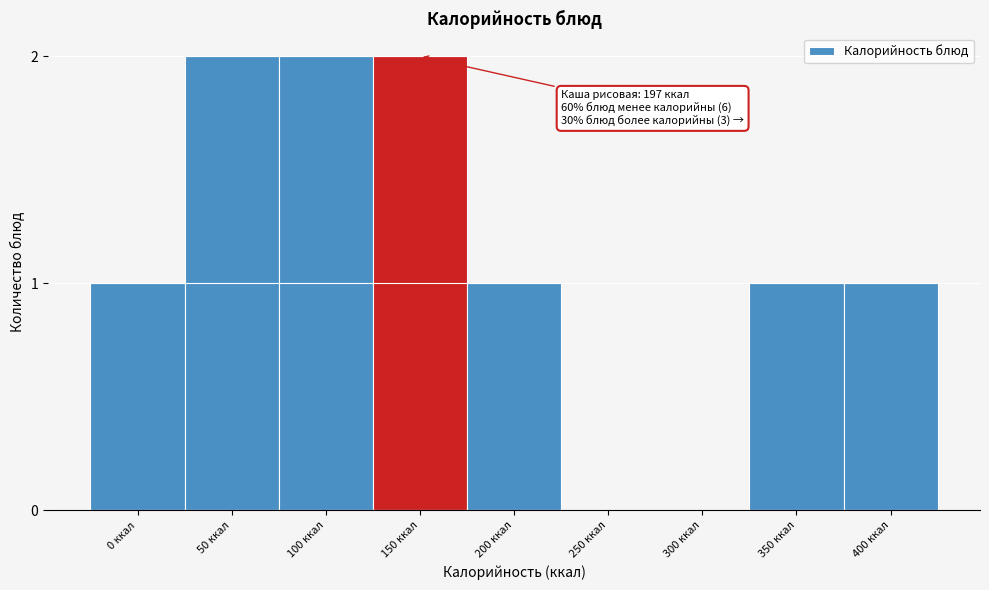

Reading left to right, list all the values displayed in this chart.

0 ккал=1	50 ккал=2	100 ккал=2	150 ккал=2	200 ккал=1	250 ккал=0	300 ккал=0	350 ккал=1	400 ккал=1